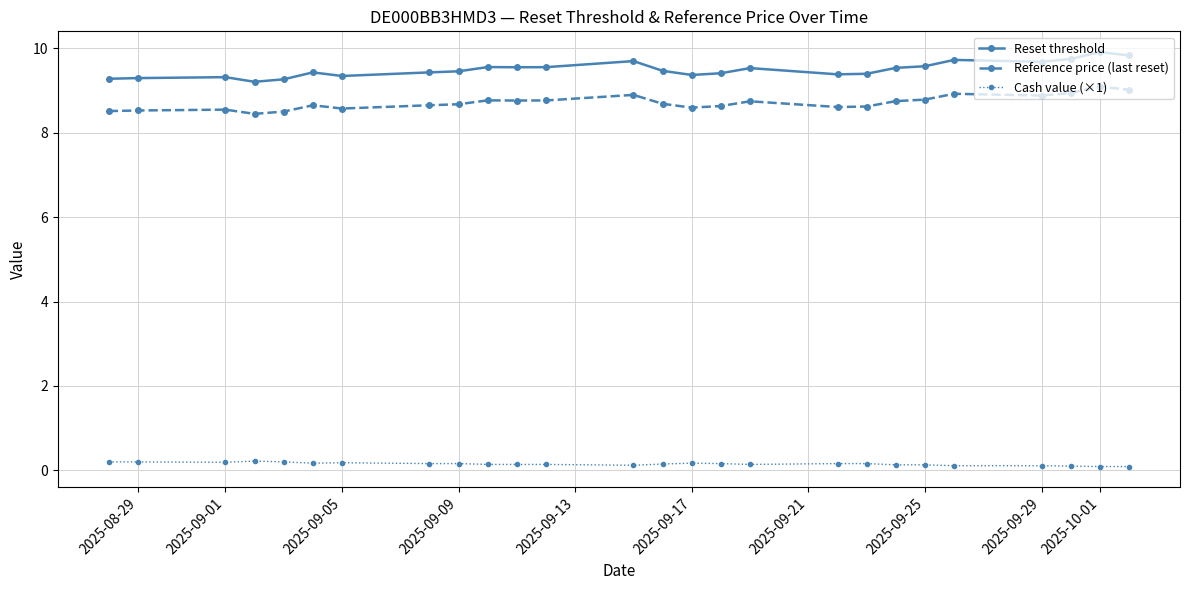

Count the number of data series in this chart.

3